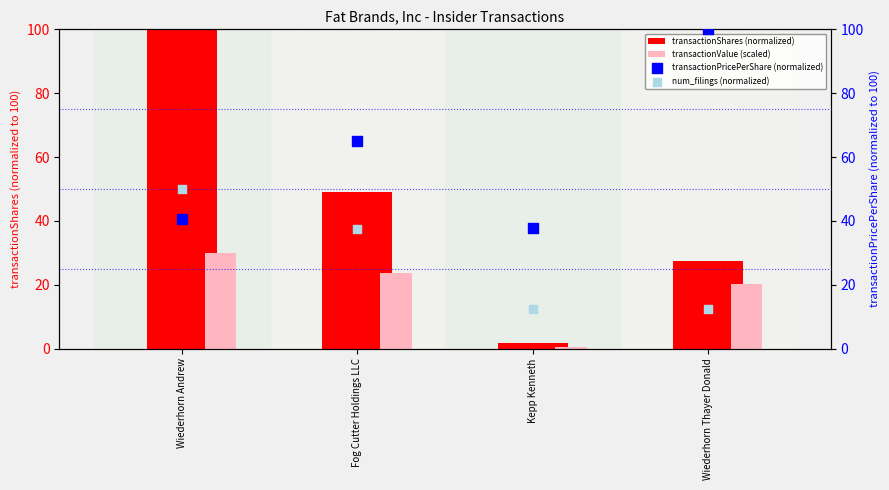

Which series contains the highest Y value?

transactionShares (normalized)